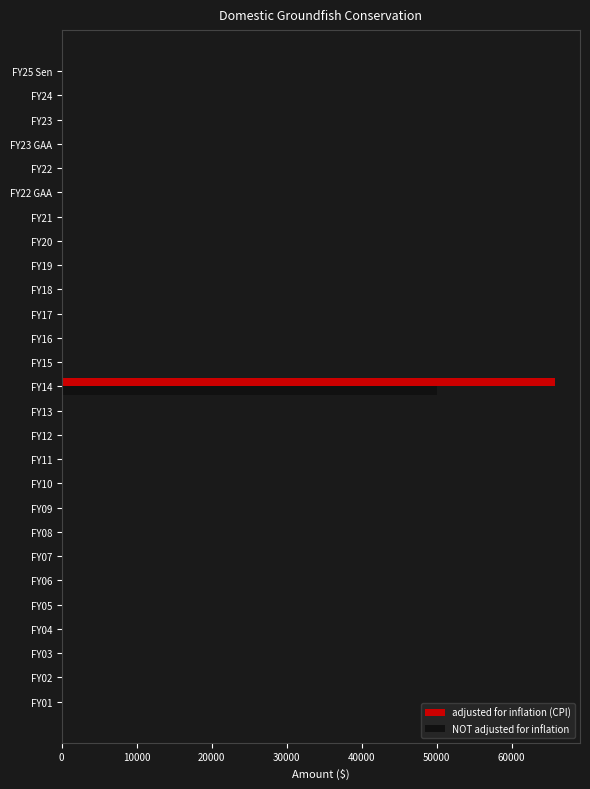

Which label corresponds to the largest value in the chart?

FY14